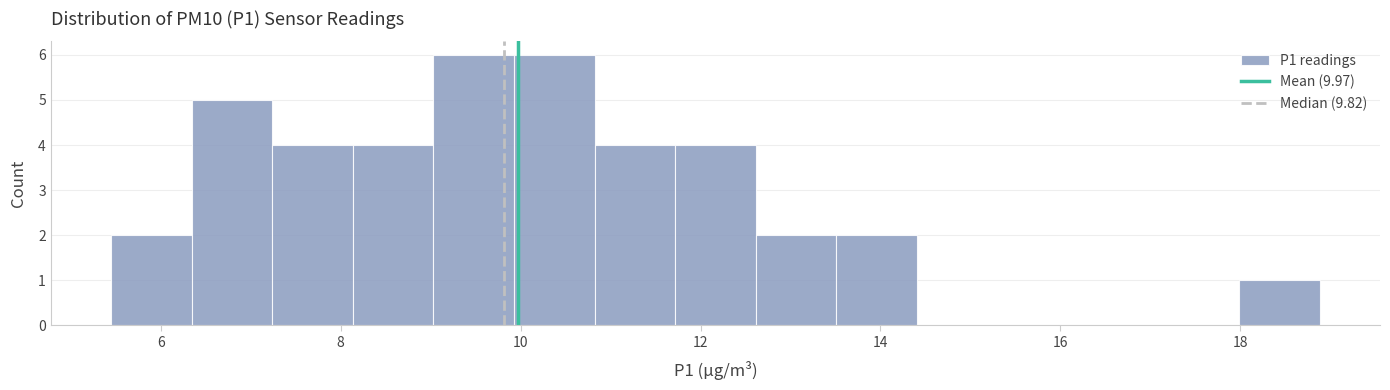

Reading left to right, list every bar in this chart as the range it spans on the x-axis followed by its height. Neither the bar edges nor the heights are printed on the chart, so give them approximately, as read against the axes.

5.4 to 6.4: 2
6.4 to 7.2: 5
7.2 to 8.2: 4
8.2 to 9.0: 4
9.0 to 10.0: 6
10.0 to 10.8: 6
10.8 to 11.8: 4
11.8 to 12.6: 4
12.6 to 13.6: 2
13.6 to 14.4: 2
14.4 to 15.2: 0
15.2 to 16.2: 0
16.2 to 17.0: 0
17.0 to 18.0: 0
18.0 to 18.8: 1